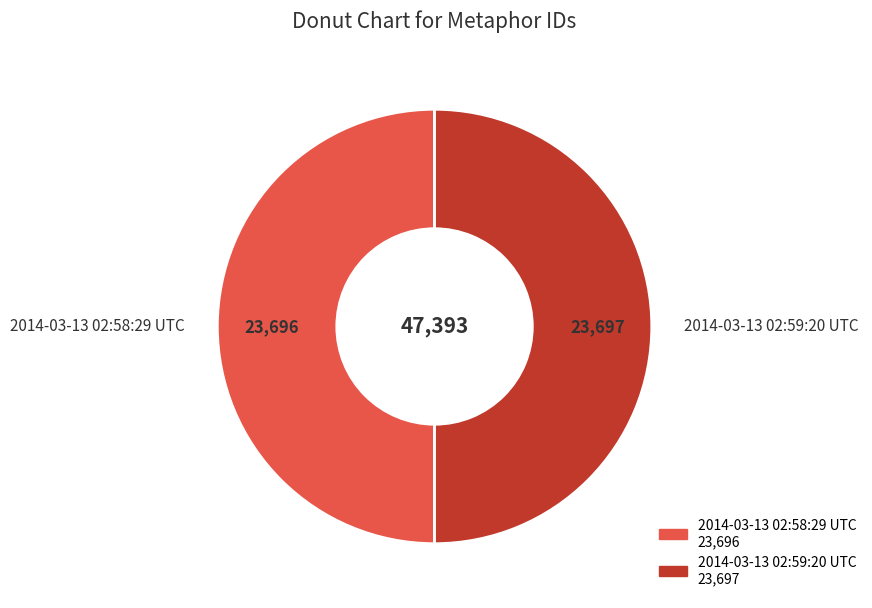

True or false: 2014-03-13 02:59:20 UTC accounts for 37% of the total.

False